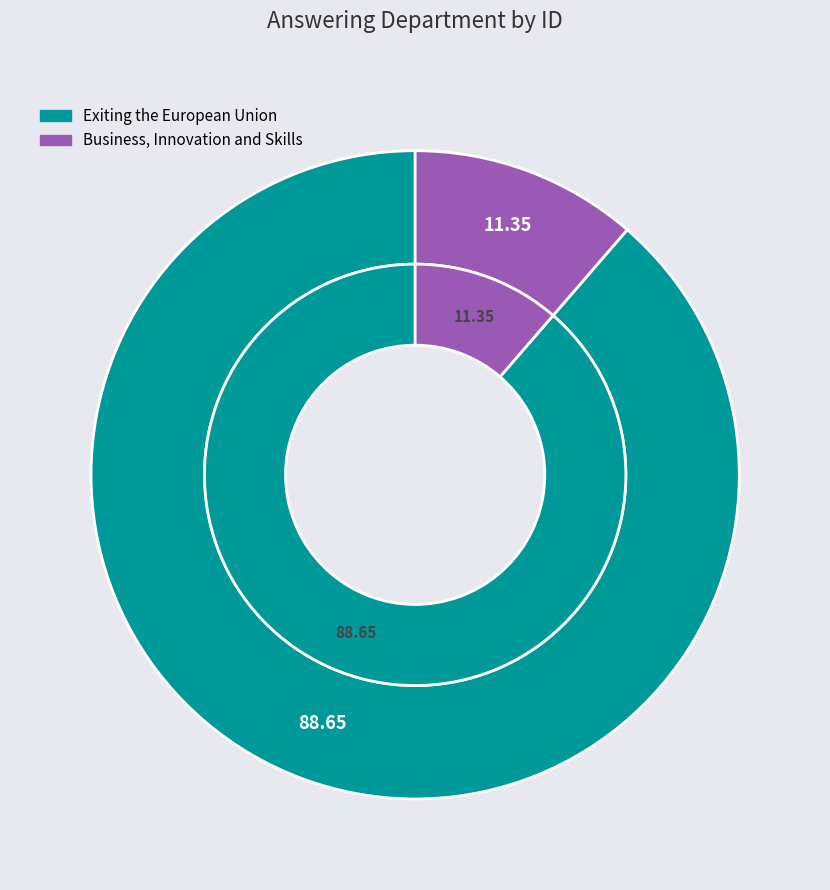

What percentage is the Business, Innovation and Skills slice, to the nearest percent?

11%